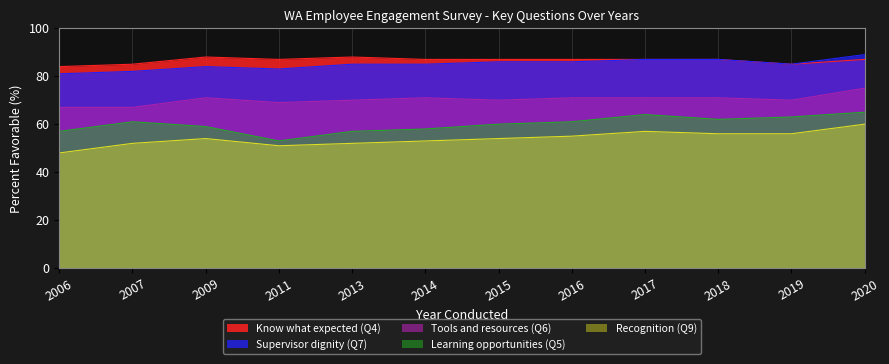

What are all the series names shown in the legend?

Know what expected (Q4), Supervisor dignity (Q7), Tools and resources (Q6), Learning opportunities (Q5), Recognition (Q9)